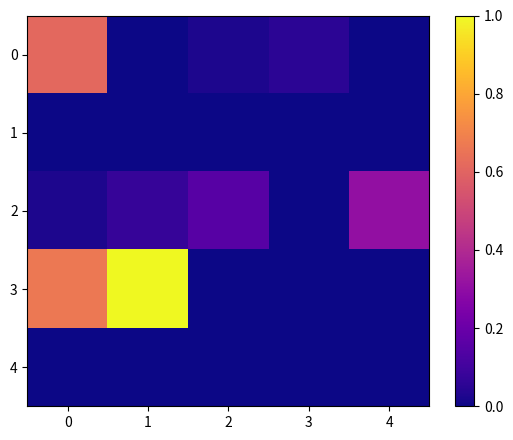

Rank the series by their maximum value, from highest to lowest.

3, 0, 2, 1, 4